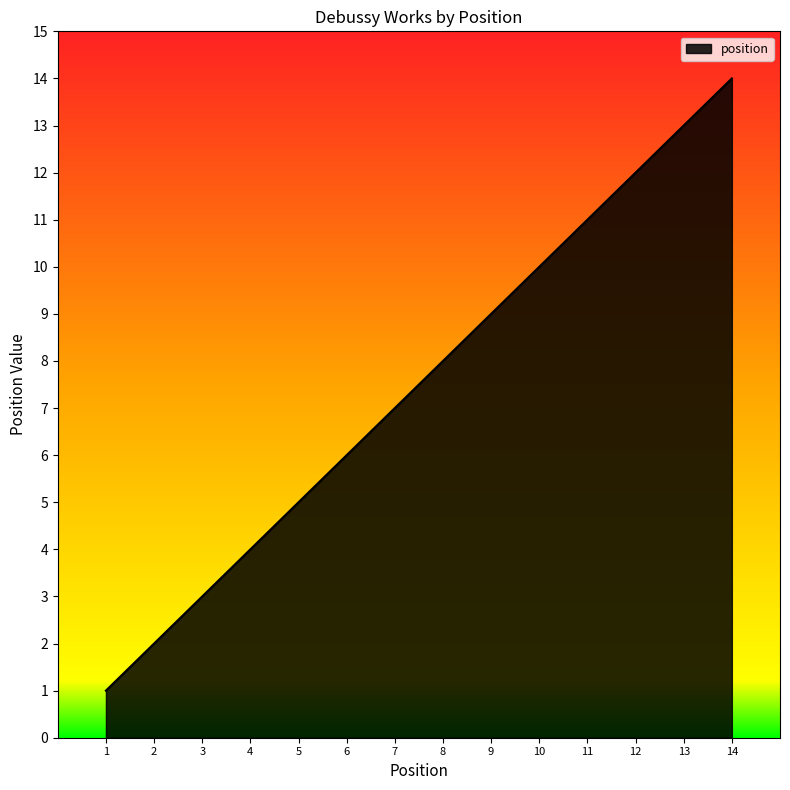

What is the difference between the values at 13 and 5?

8